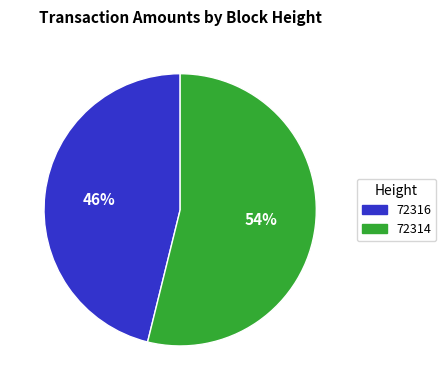

To the nearest percent, what is the difference between the 72314 and 72316 slice percentages?

8%